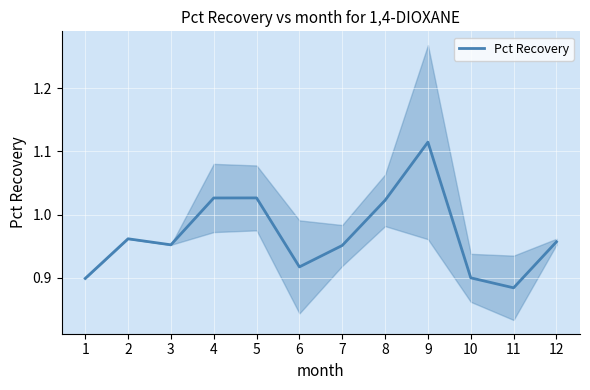

Reading right to left, list all the values displayed in this chart.

1.0	0.9	0.9	1.1	1.0	1.0	0.9	1.0	1.0	1.0	1.0	0.9